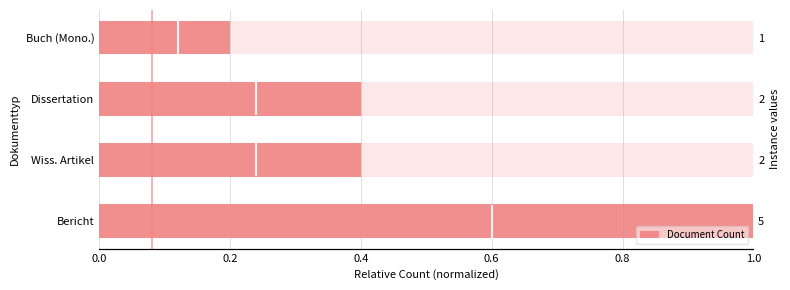

The value at Wiss. Artikel is 0.4. True or false?

True